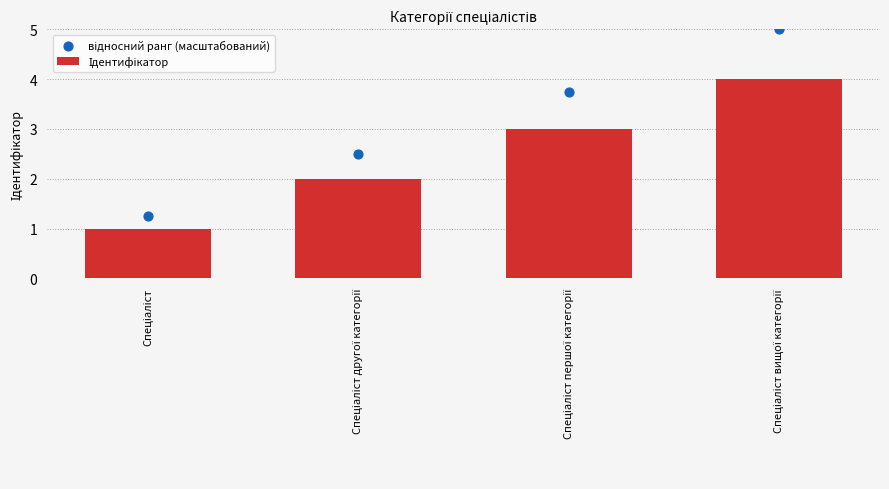

At which category is the sum across all series the highest?

Спеціаліст вищої категорії